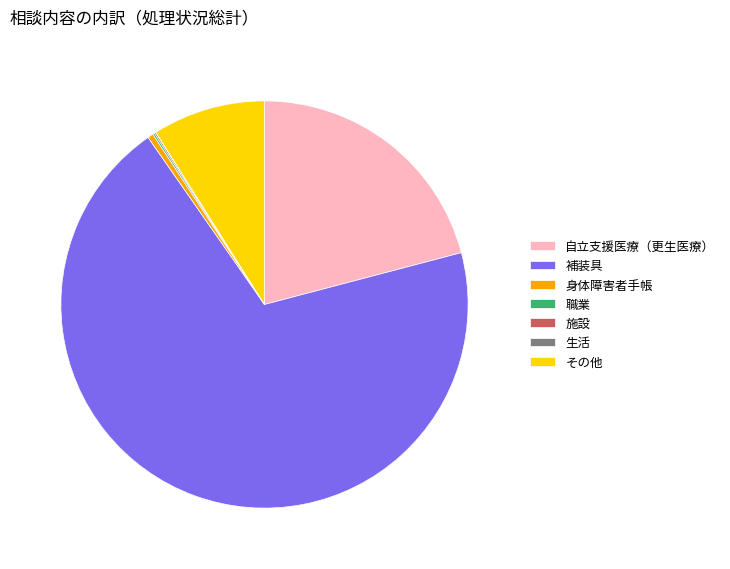

Which has a higher value, 補装具 or 身体障害者手帳?

補装具